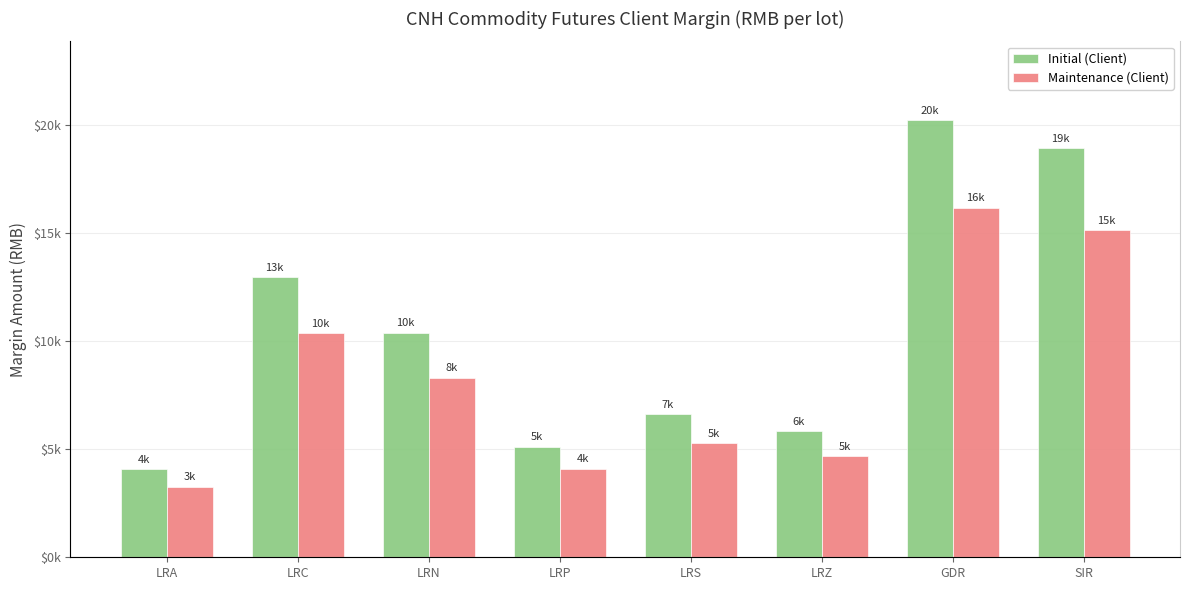

True or false: Initial (Client) has a value of 6529 at LRA.

False